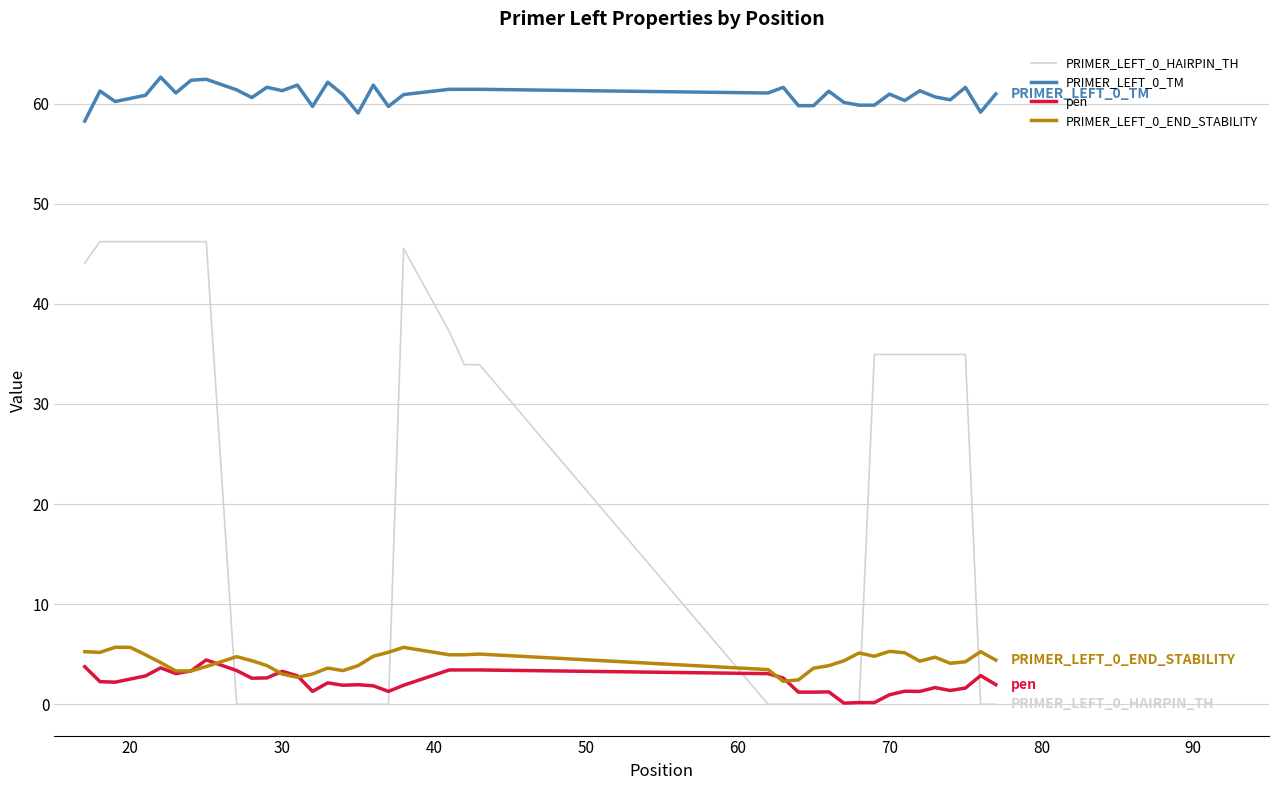

What is the sum of all PRIMER_LEFT_0_END_STABILITY values?

171.7